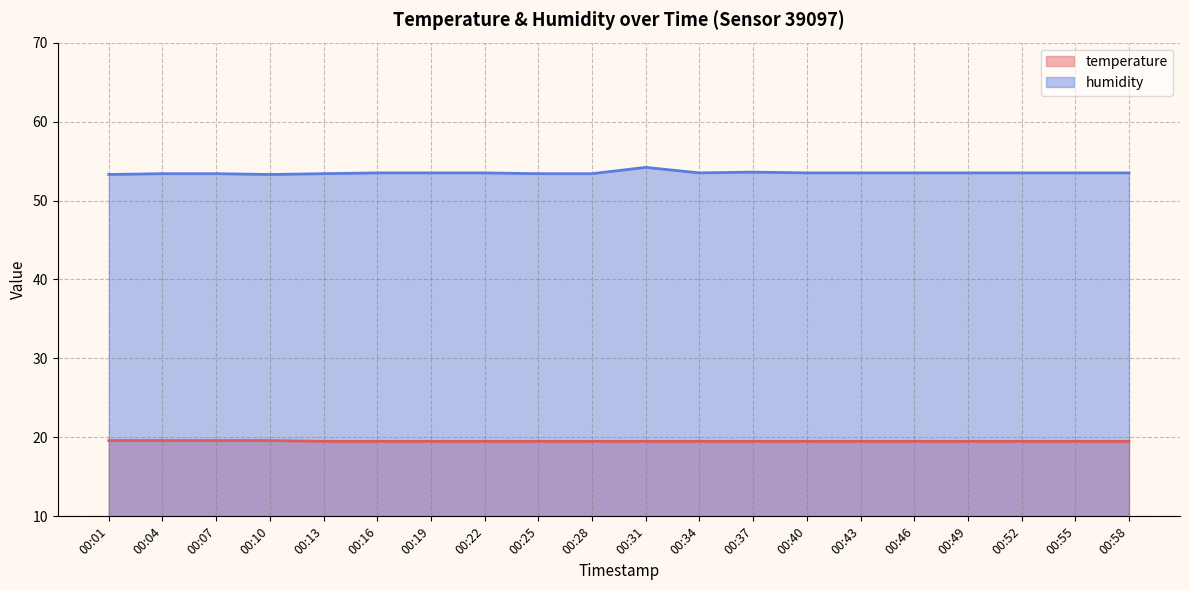

At which category is the sum across all series the highest?

00:31